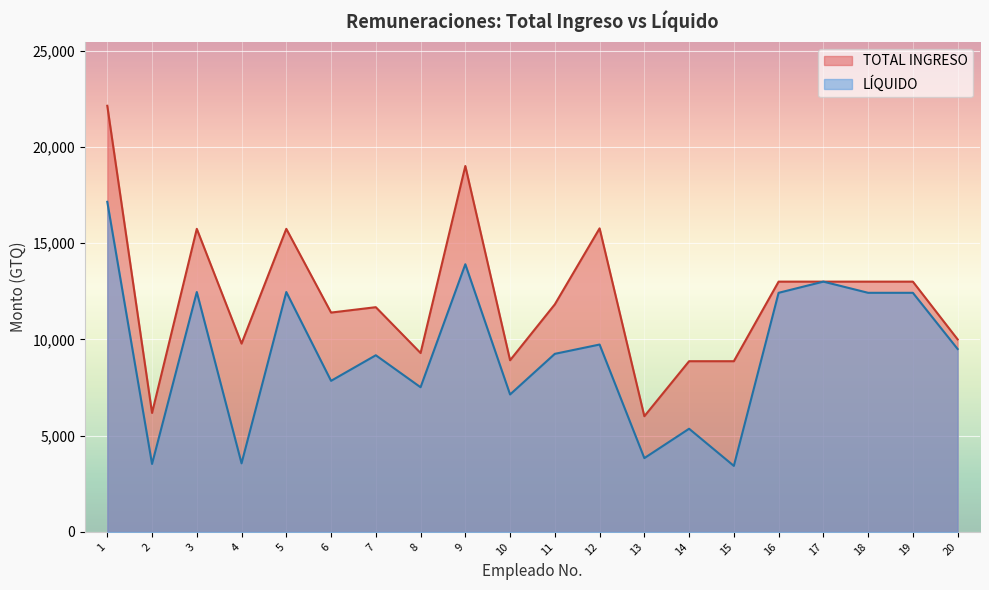

True or false: LÍQUIDO and TOTAL INGRESO intersect in this chart.

False